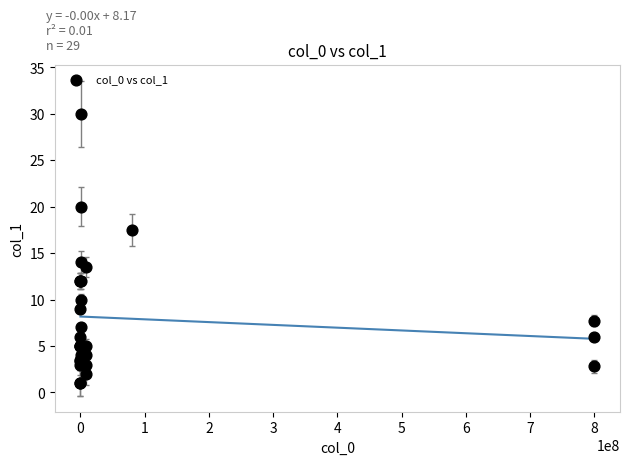

What Y value in the scatter plot is closest to 15?

14.0